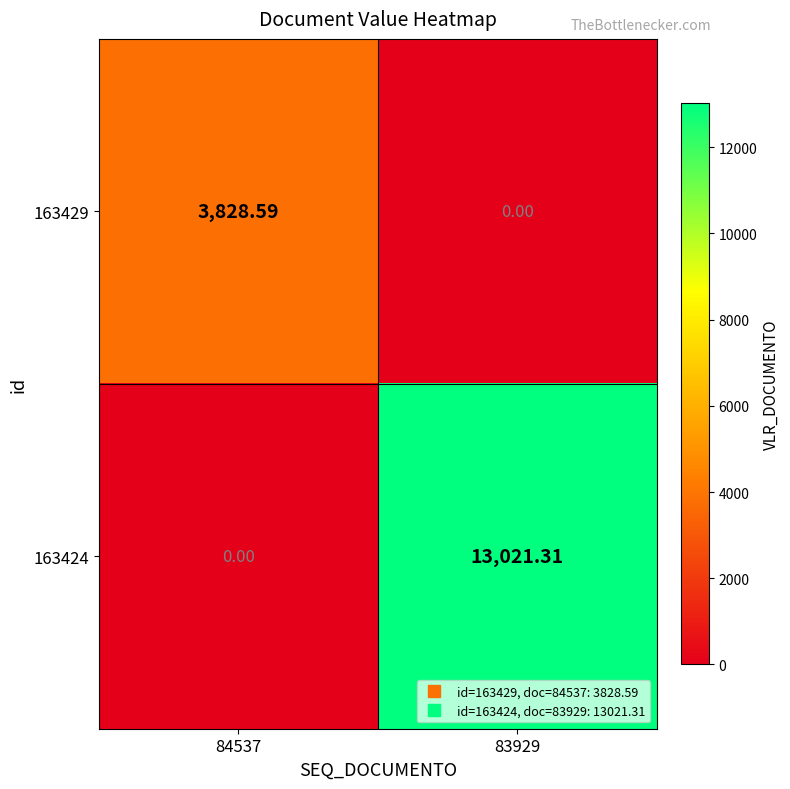

How many data points in 163424 are above 13021?

1